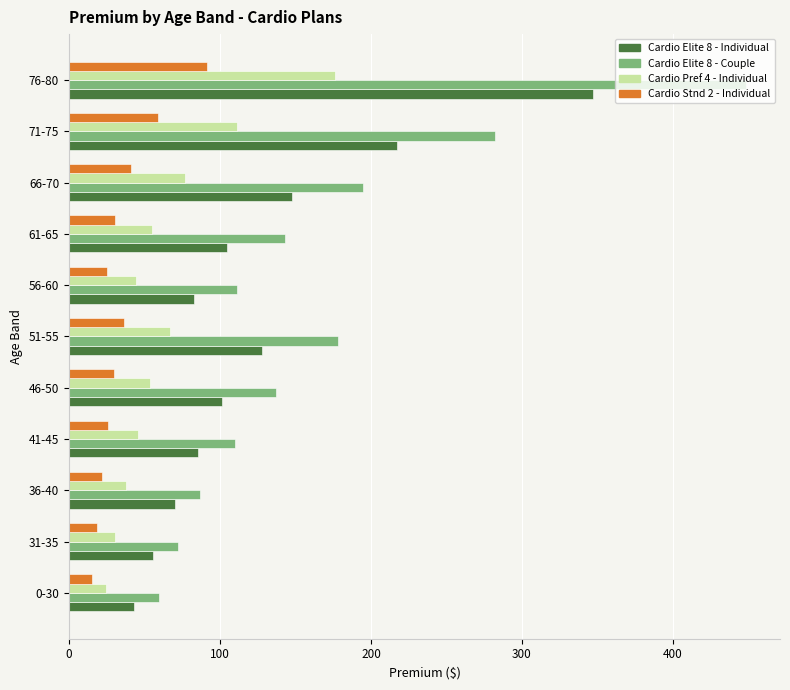

At 51-55, list the series in order from largest to smallest.

Cardio Elite 8 - Couple, Cardio Elite 8 - Individual, Cardio Pref 4 - Individual, Cardio Stnd 2 - Individual